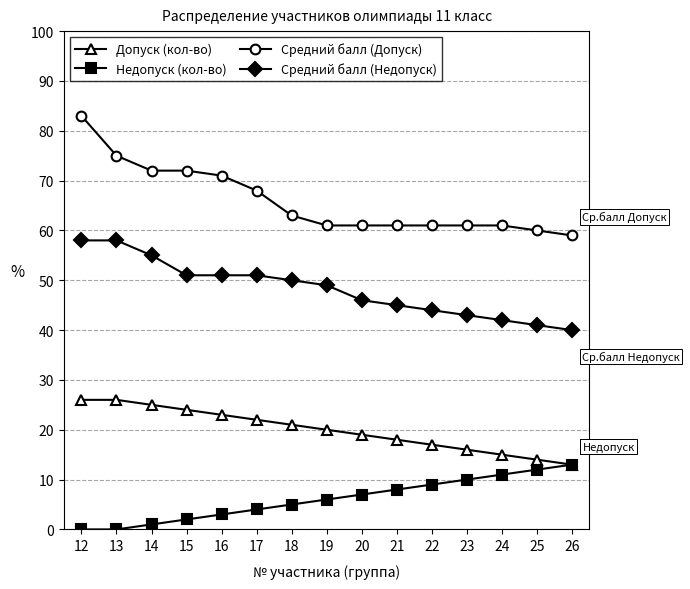

What is the spread (max minus min) of values at 15?

70